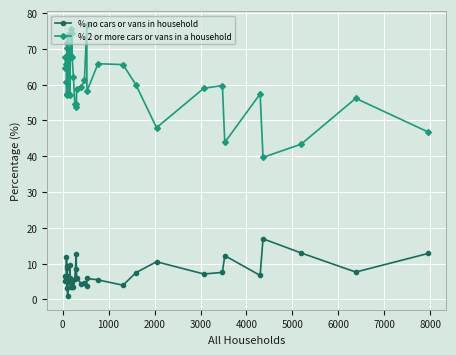

What is the maximum value shown in the chart?

76.7